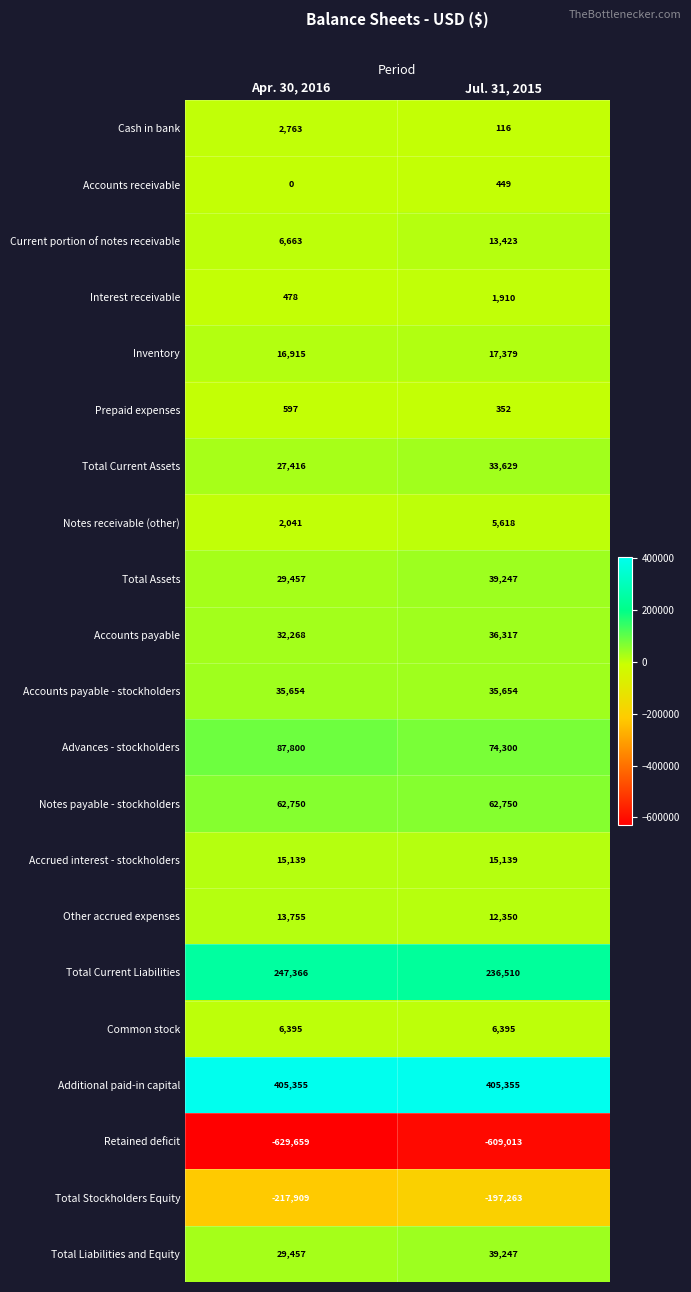

What is the lowest value of the Total Current Liabilities series?

236510